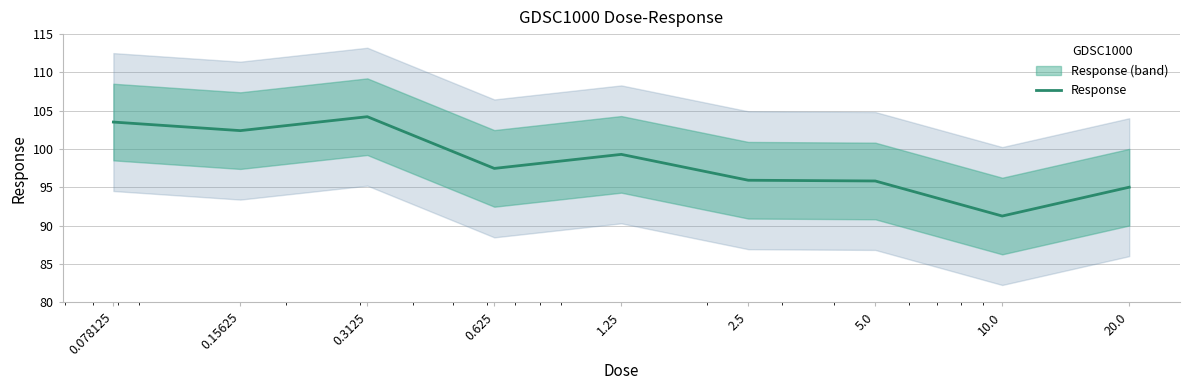

Reading right to left, transcribe all the data shown in this chart.

20.0=95.0	10.0=91.3	5.0=95.8	2.5=95.9	1.25=99.3	0.625=97.5	0.3125=104.2	0.15625=102.4	0.078125=103.5